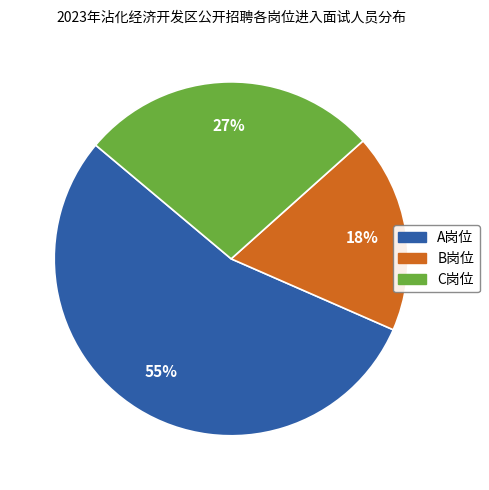

What is the majority slice?

A岗位